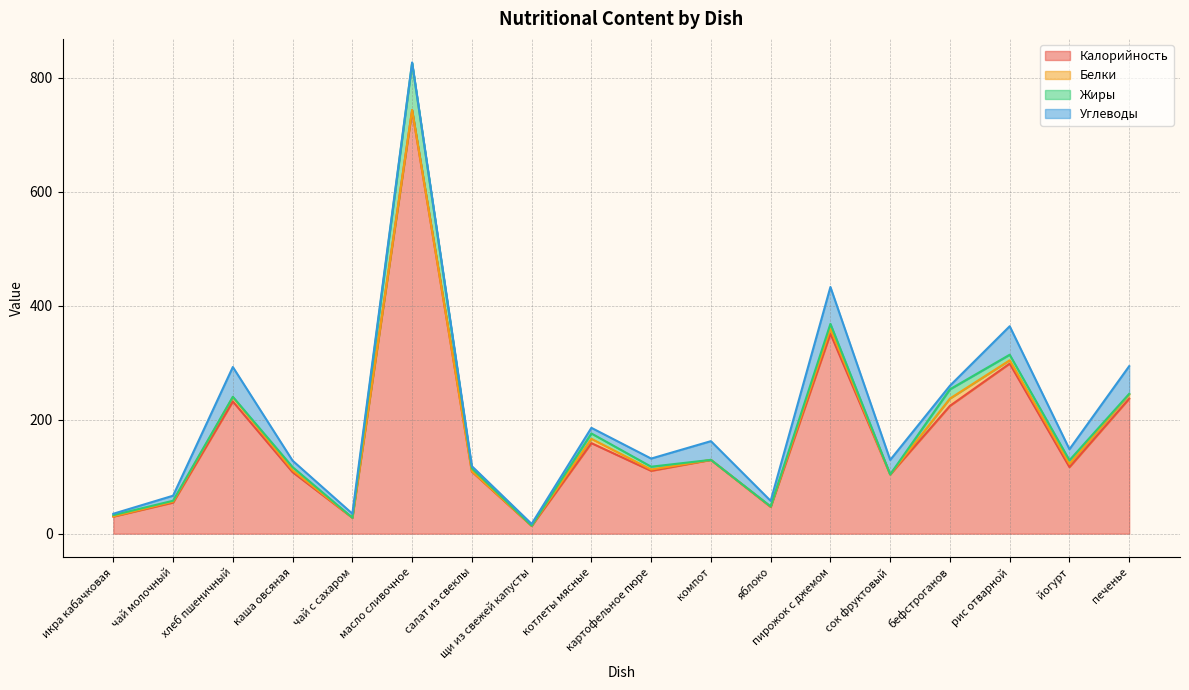

Reading left to right, transcribe all the data shown in this chart.

Калорийность: икра кабачковая=30.0	чай молочный=54.6	хлеб пшеничный=232.0	каша овсяная=108.0	чай с сахаром=28.0	масло сливочное=743.0	салат из свеклы=108.9	щи из свежей капусты=13.6	котлеты мясные=158.9	картофельное пюре=110.3	компот=129.5	яблоко=47.0	пирожок с джемом=351.0	сок фруктовый=104.0	бефстроганов=224.3	рис отварной=298.5	йогурт=116.8	печенье=237.0
Белки: икра кабачковая=0.5	чай молочный=1.6	хлеб пшеничный=7.6	каша овсяная=3.3	чай с сахаром=0.1	масло сливочное=0.6	салат из свеклы=0.6	щи из свежей капусты=0.4	котлеты мясные=7.6	картофельное пюре=2.3	компот=0.0	яблоко=0.4	пирожок с джемом=8.7	сок фруктовый=0.0	бефстроганов=12.8	рис отварной=5.8	йогурт=5.6	печенье=7.6
Жиры: икра кабачковая=2.1	чай молочный=1.6	хлеб пшеничный=0.6	каша овсяная=5.5	чай с сахаром=0.0	масло сливочное=82.4	салат из свеклы=5.0	щи из свежей капусты=0.1	котлеты мясные=9.4	картофельное пюре=4.9	компот=0.0	яблоко=0.4	пирожок с джемом=8.5	сок фруктовый=0.0	бефстроганов=16.2	рис отварной=9.7	йогурт=6.4	печенье=0.8
Углеводы: икра кабачковая=2.4	чай молочный=8.8	хлеб пшеничный=52.3	каша овсяная=11.3	чай с сахаром=7.0	масло сливочное=0.9	салат из свеклы=3.9	щи из свежей капусты=3.0	котлеты мясные=9.9	картофельное пюре=14.3	компот=32.9	яблоко=9.8	пирожок с джемом=64.7	сок фруктовый=25.4	бефстроганов=6.3	рис отварной=50.0	йогурт=19.4	печенье=48.6